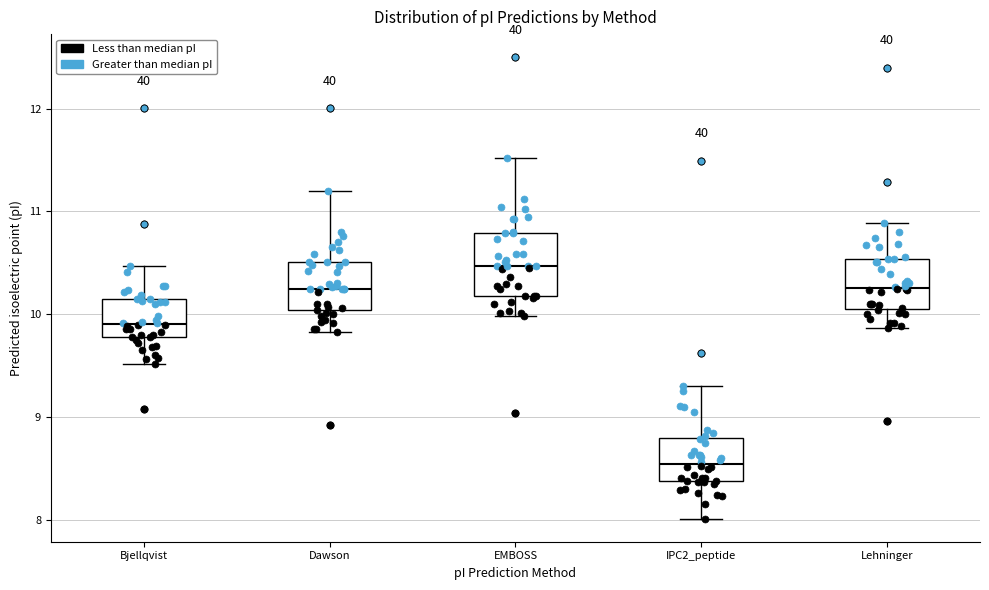

Comparing the boxes themselves (not the whiskers), which one is the tallest?

EMBOSS